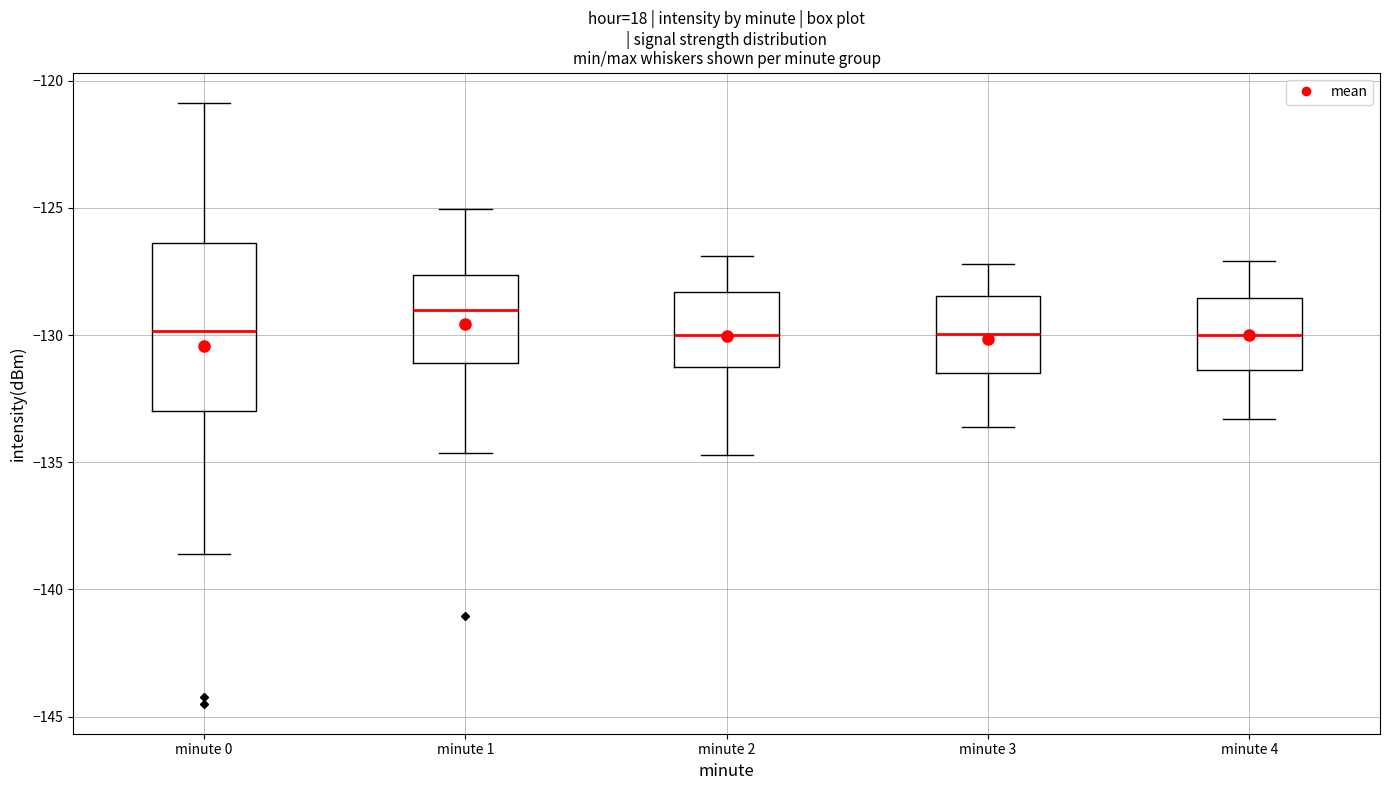

Reading left to right, transcribe this box plot: for each box, give where its median line is, the range the box spans, and where its two whiskers end, as read against the y-axis. The values are not printed on the chart, so give them approximately, as read against the axis.

minute 0: median -130.0, box -133.0 to -126.5, whiskers -138.5 to -121.0
minute 1: median -129.0, box -131.0 to -127.5, whiskers -134.5 to -125.0
minute 2: median -130.0, box -131.5 to -128.5, whiskers -134.5 to -127.0
minute 3: median -130.0, box -131.5 to -128.5, whiskers -133.5 to -127.0
minute 4: median -130.0, box -131.5 to -128.5, whiskers -133.5 to -127.0